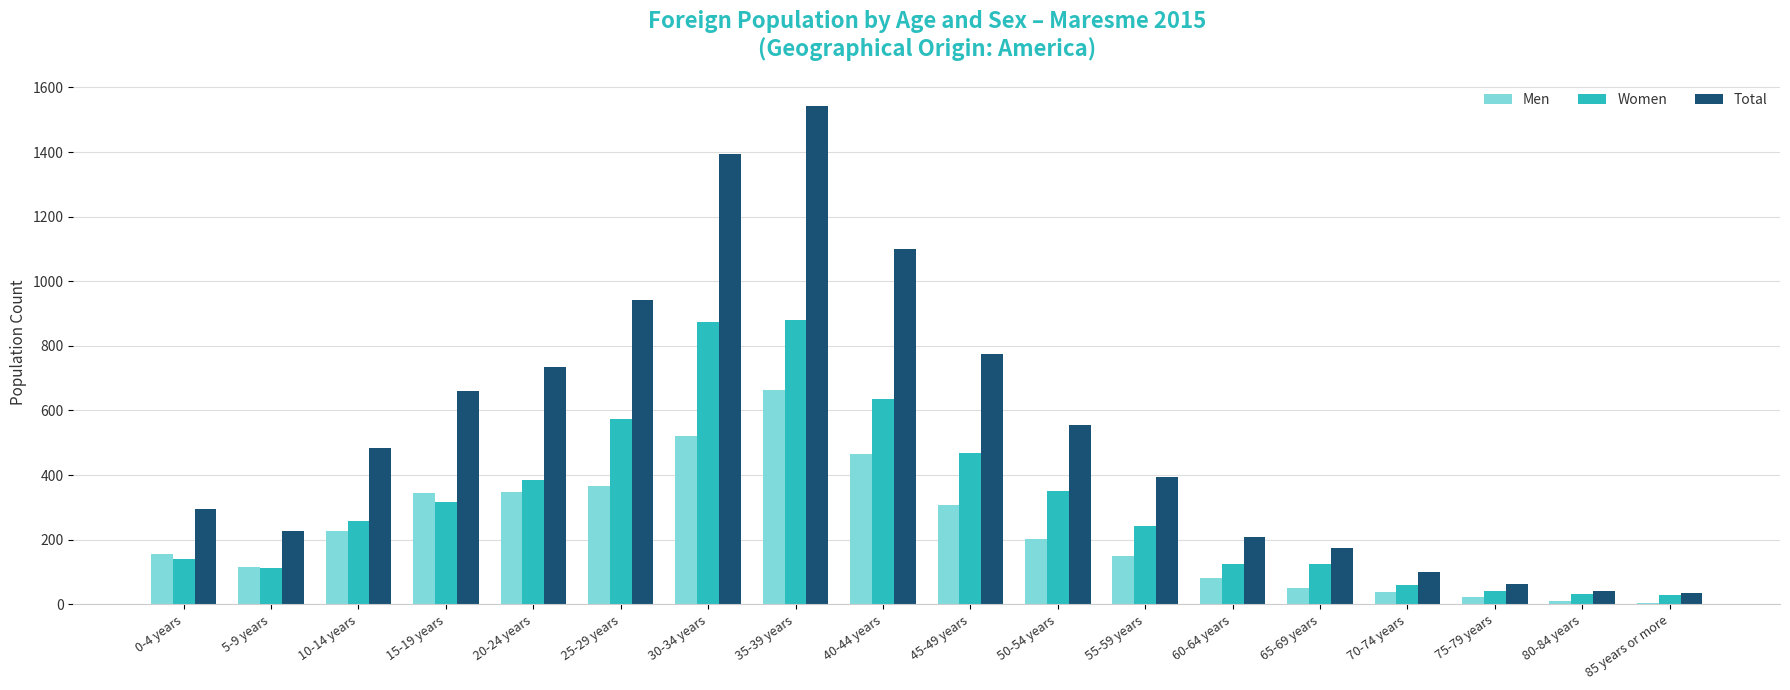

Is the value of Men at 85 years or more greater than the value of Total at 45-49 years?

No